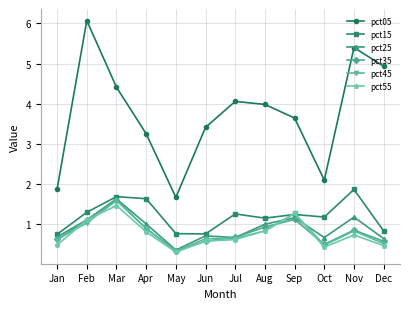

At which category does pct55 reach its first local valley?

May